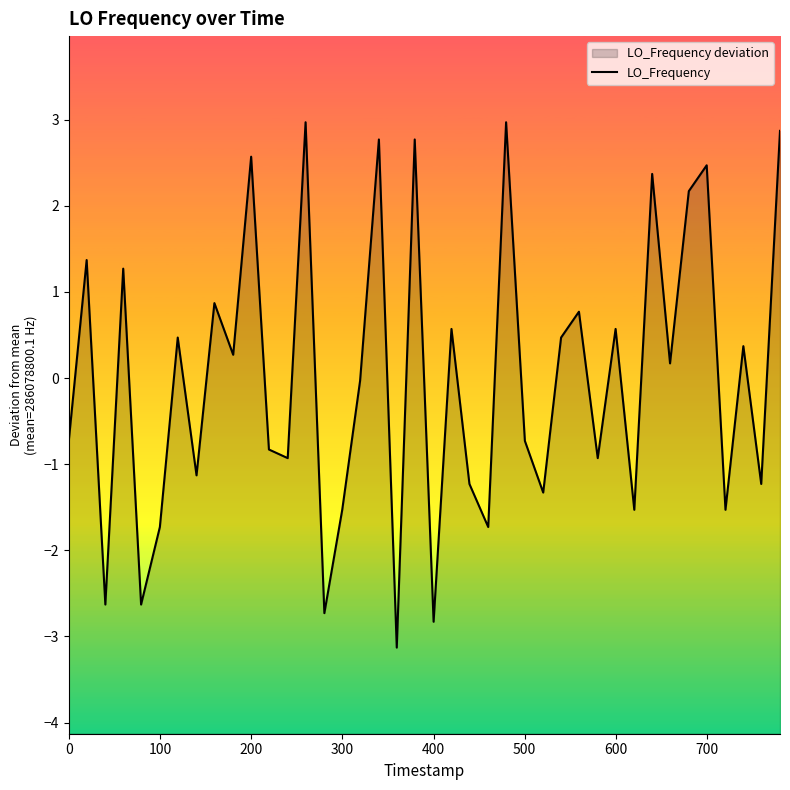

How many data points are above 0?

20